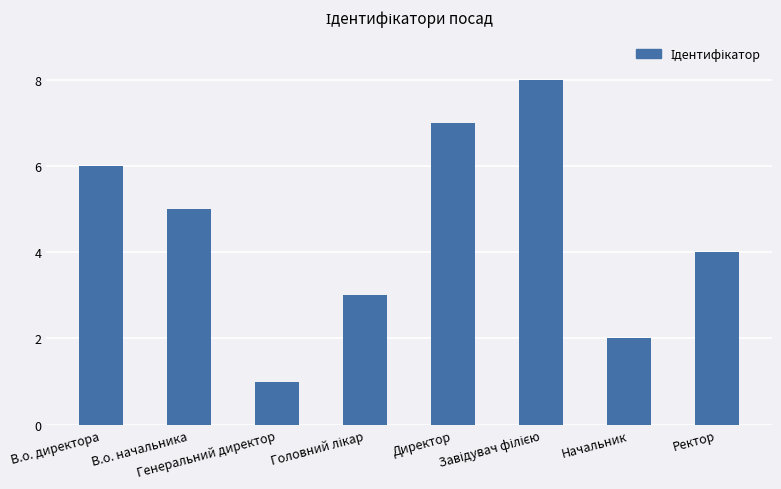

The value at Ректор is 4. True or false?

True